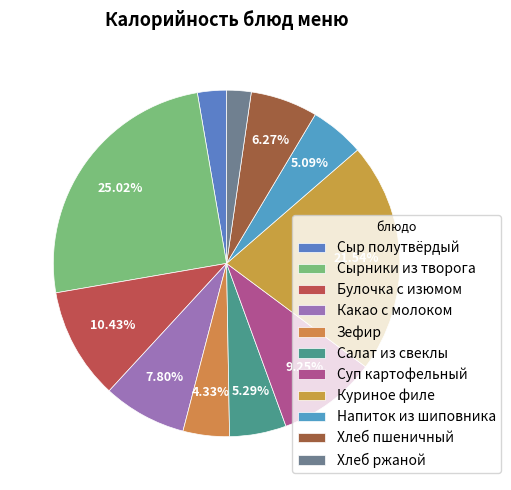

To the nearest percent, what is the average slice percentage?

9%